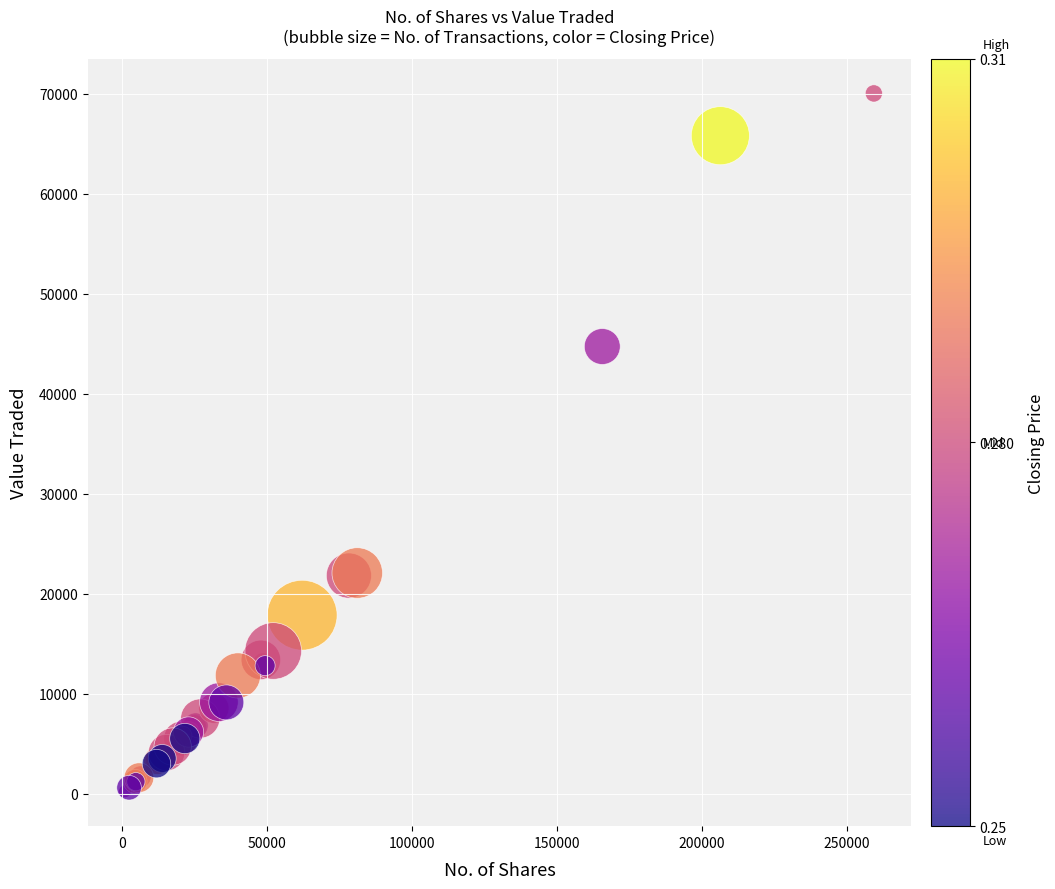

What Y value in the scatter plot is closest to 35149?

44733